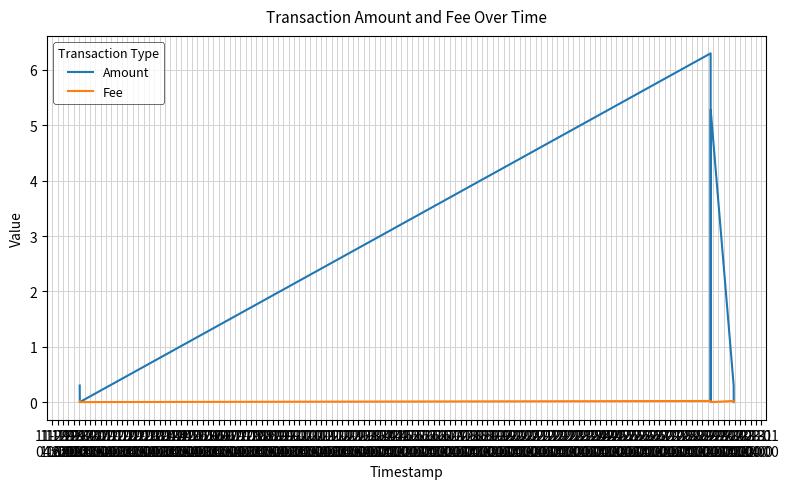

Which series changed the most between 11-29
10:00 and 11-29
22:00?

Amount